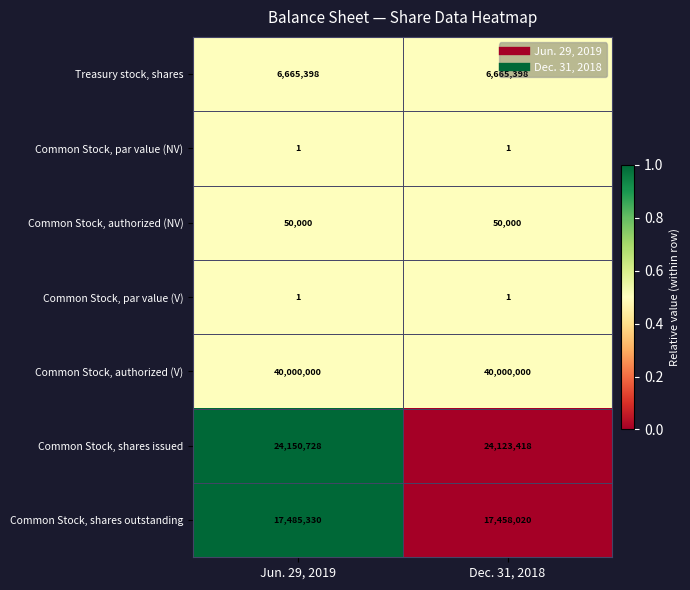

What is the total value across all series at Dec. 31, 2018?

88296838